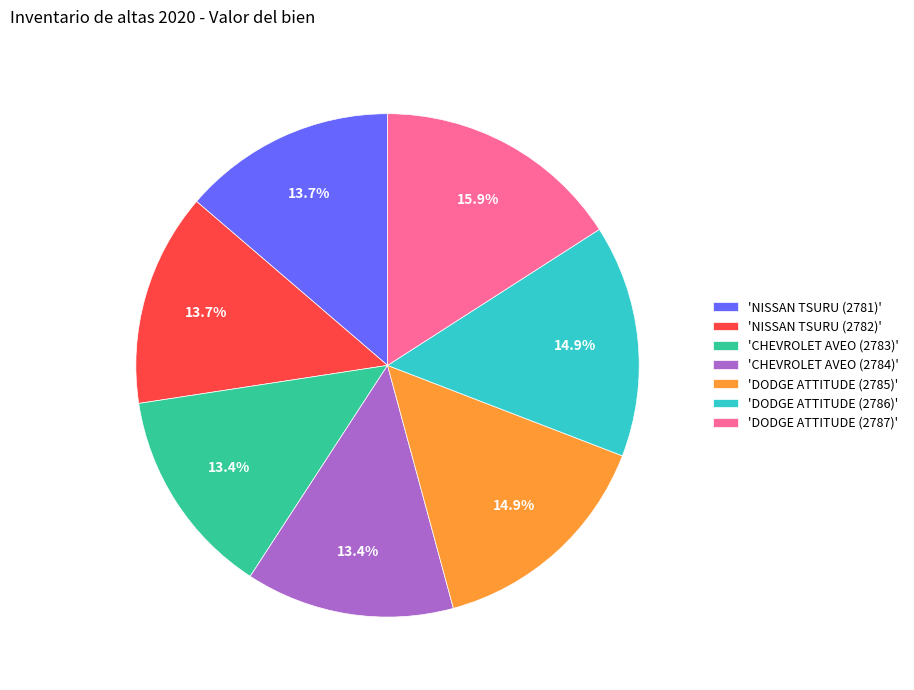

Approximately how many times larger is the value at 'NISSAN TSURU (2782)' compared to 'DODGE ATTITUDE (2787)'?

0.9